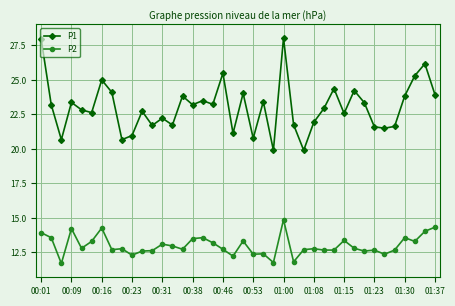

List the series in order of their overall mean, highest first.

P1, P2